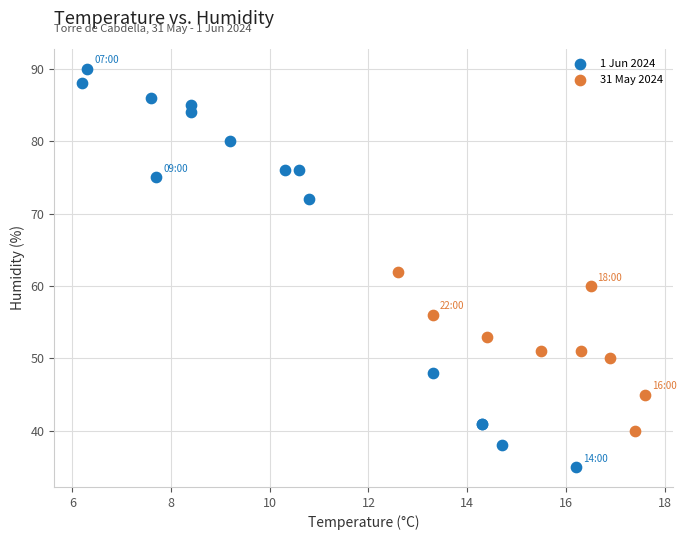

Which series reaches the maximum Y coordinate?

1 Jun 2024